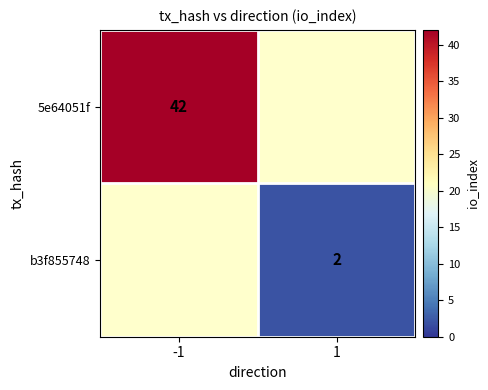

How many categories are shown in the chart?

2